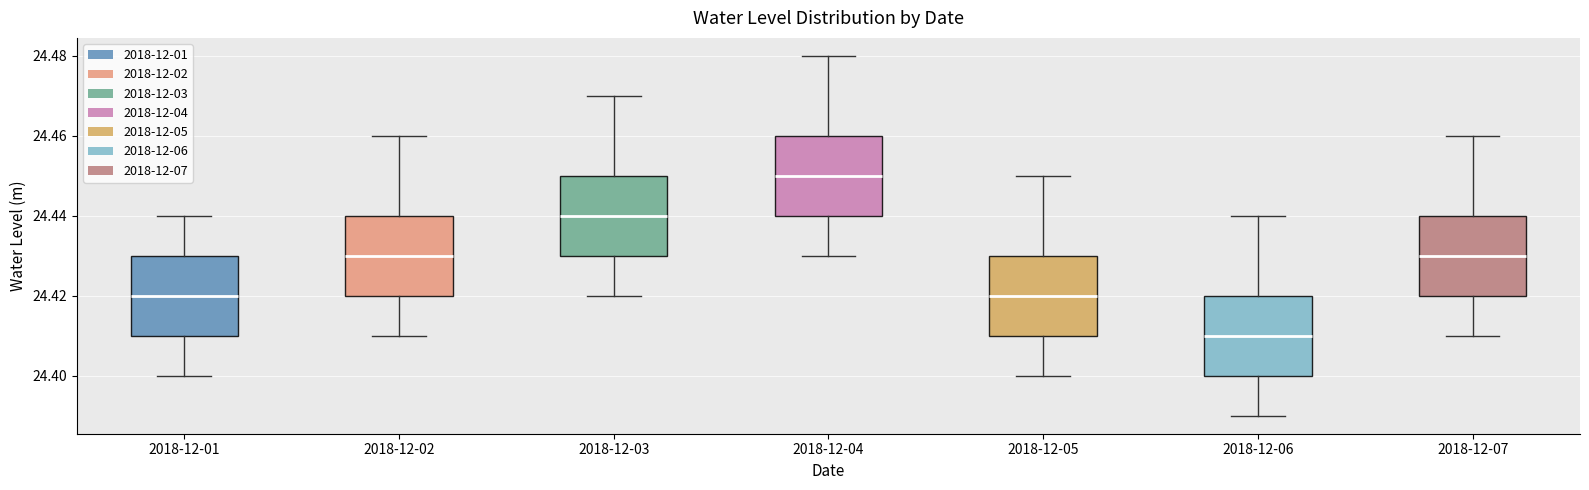

Where is the lower edge of the box for 2018-12-06 on the y-axis? The values are not printed on the chart, so give them approximately, as read against the axis.

24.40